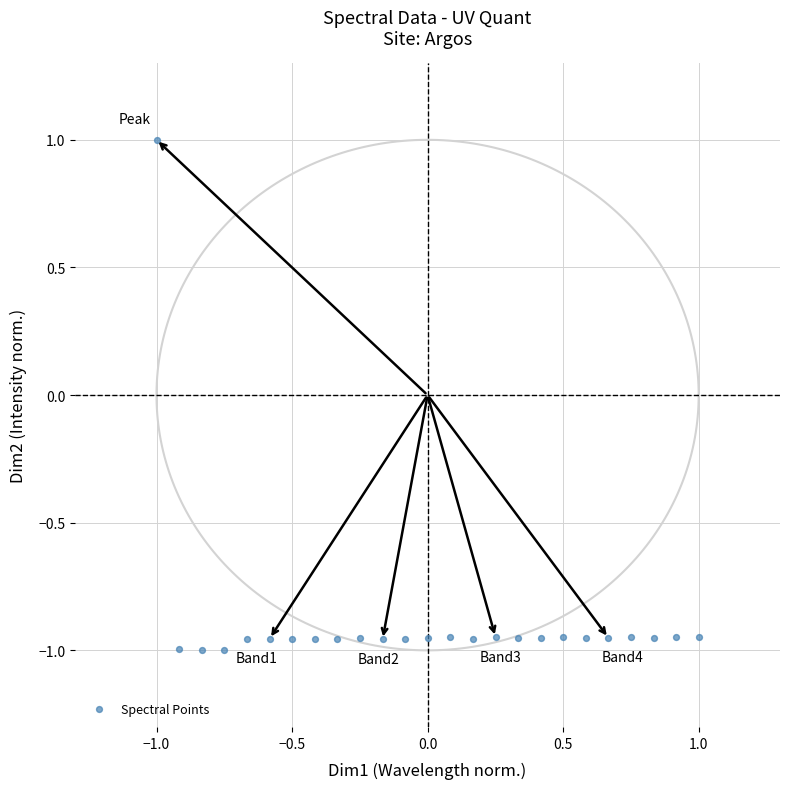

What is the range of X values (max minus min)?

2.0